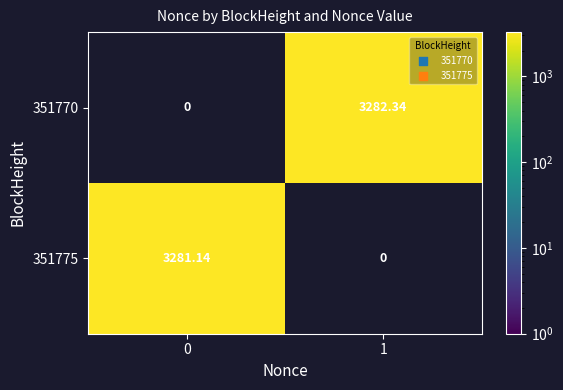

At how many categories does at least one series exceed 2632?

2